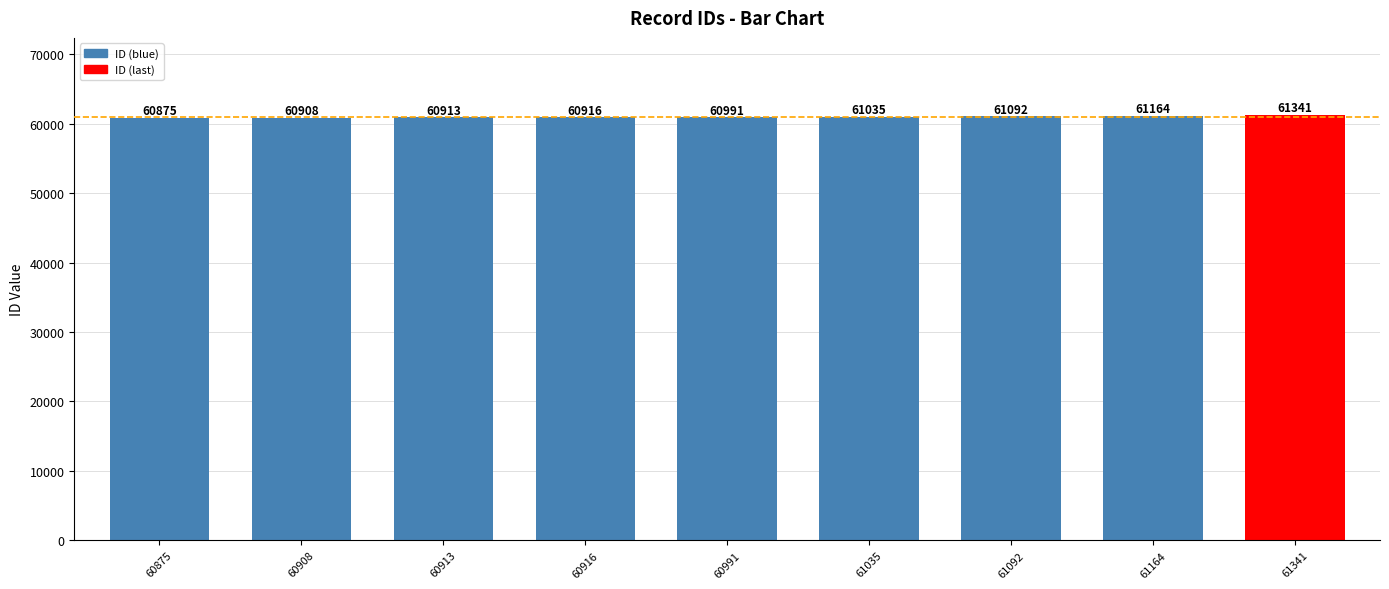

What is the change in value from 61092 to 61341?

+249